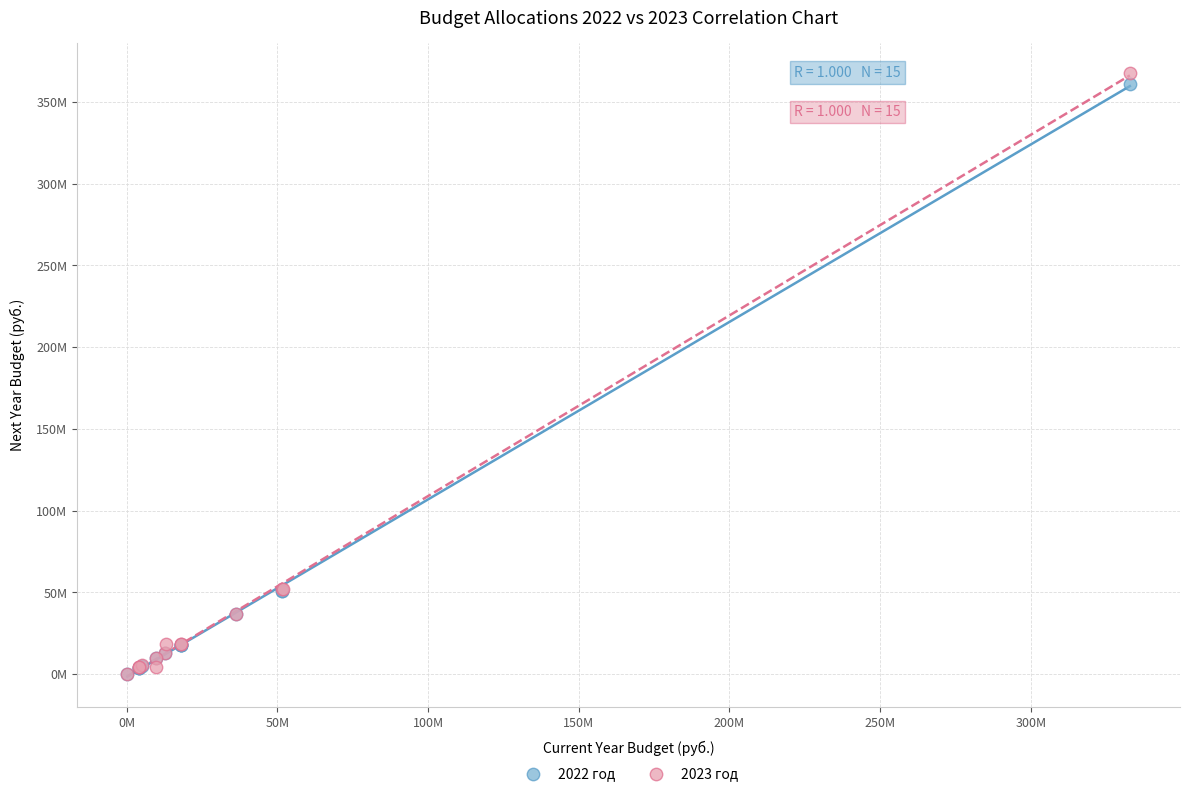

What are all the series names shown in the legend?

2022 год, 2023 год